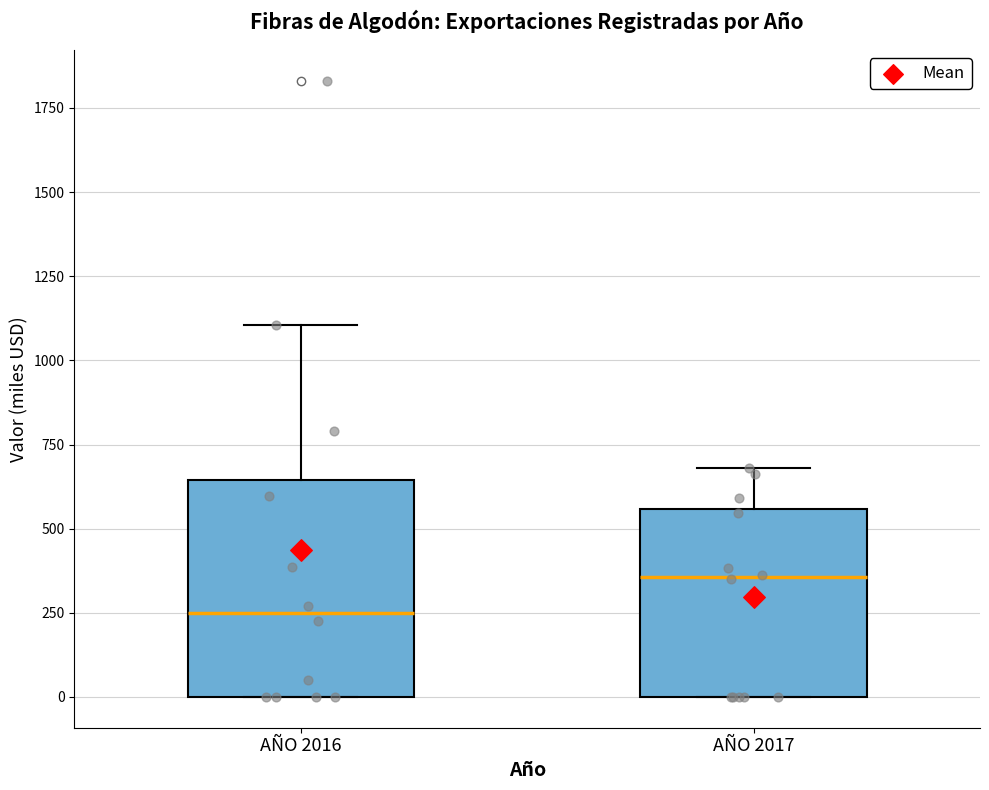

Which box has the highest median line?

AÑO 2017